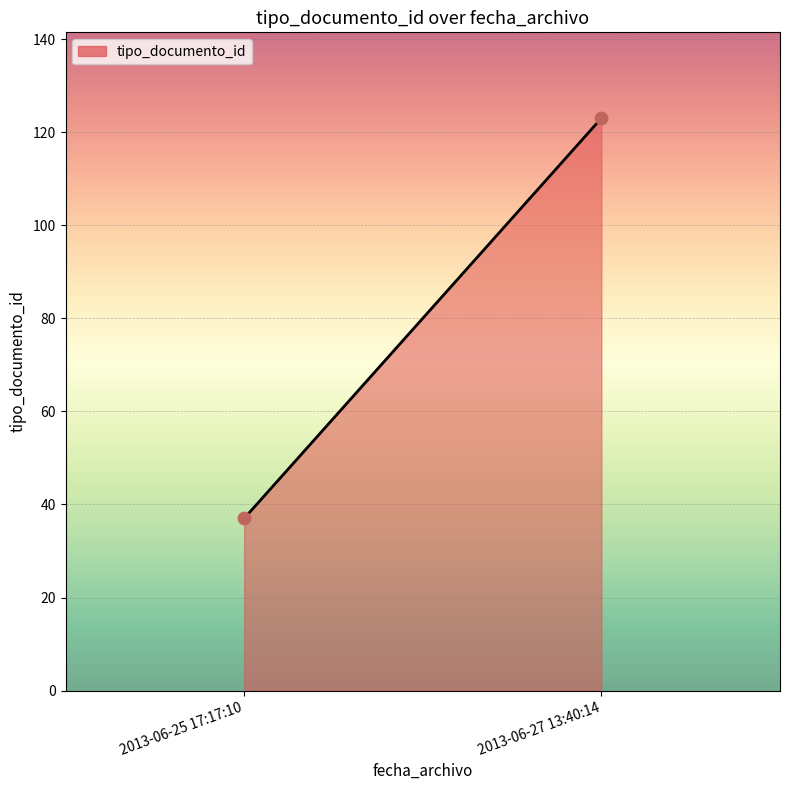

What is the range of Y values (max minus min)?

86